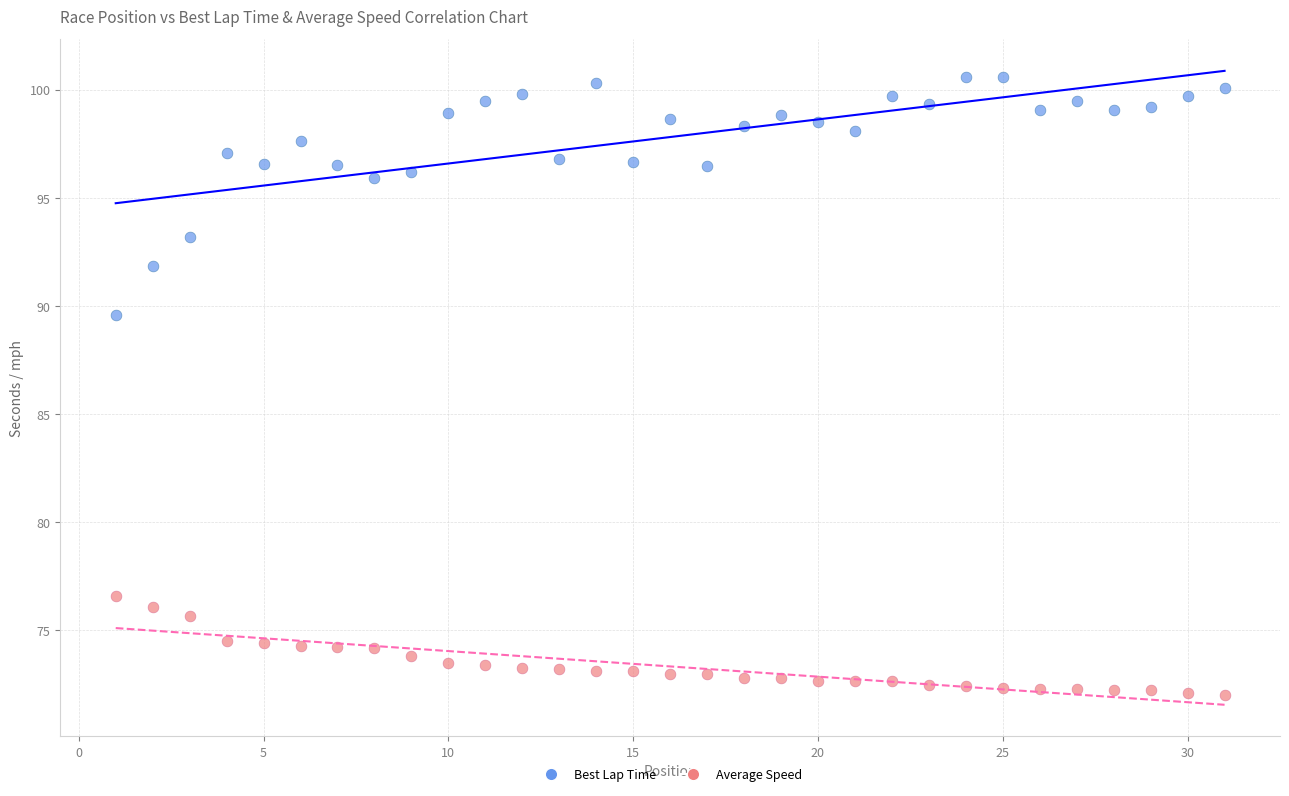

Which series contains the lowest Y value?

Average Speed